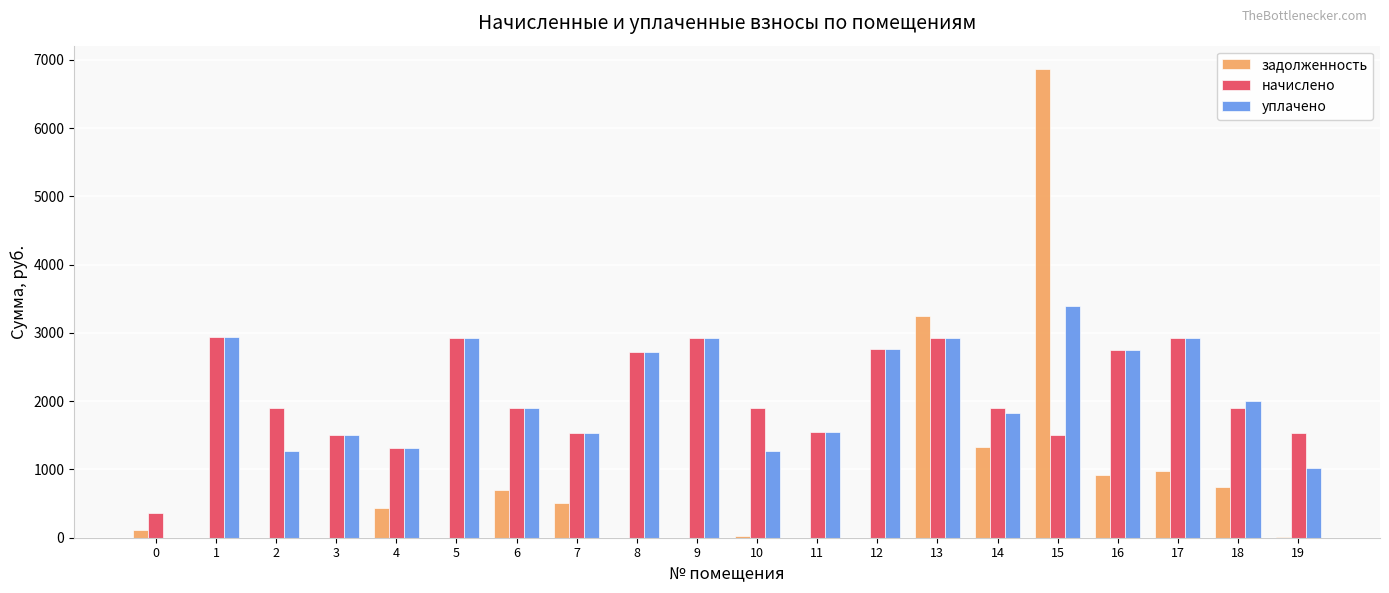

What is the highest value of the начислено series?

2939.8